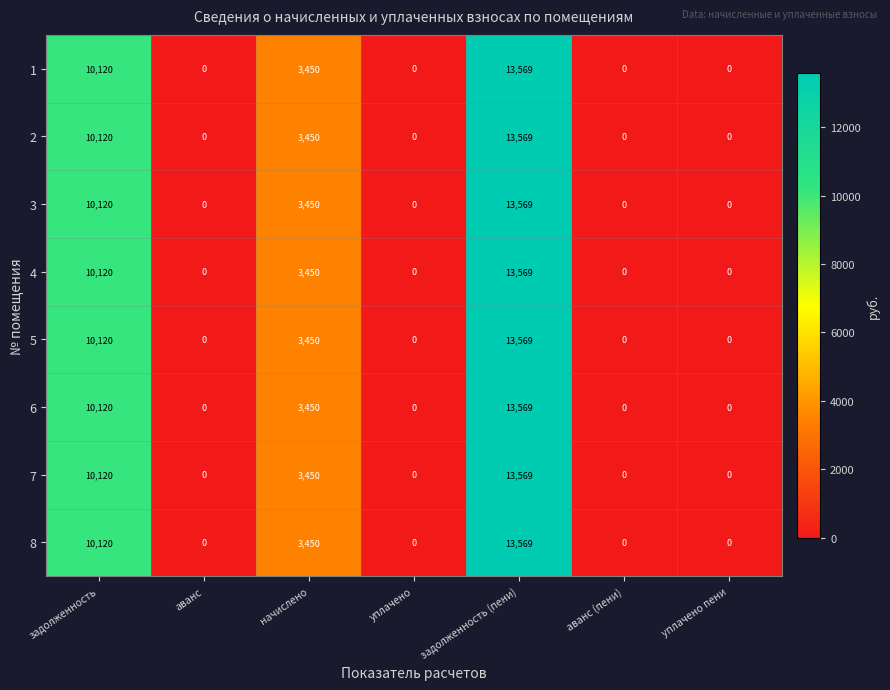

How many 1 values are between 0 and 10120?

6